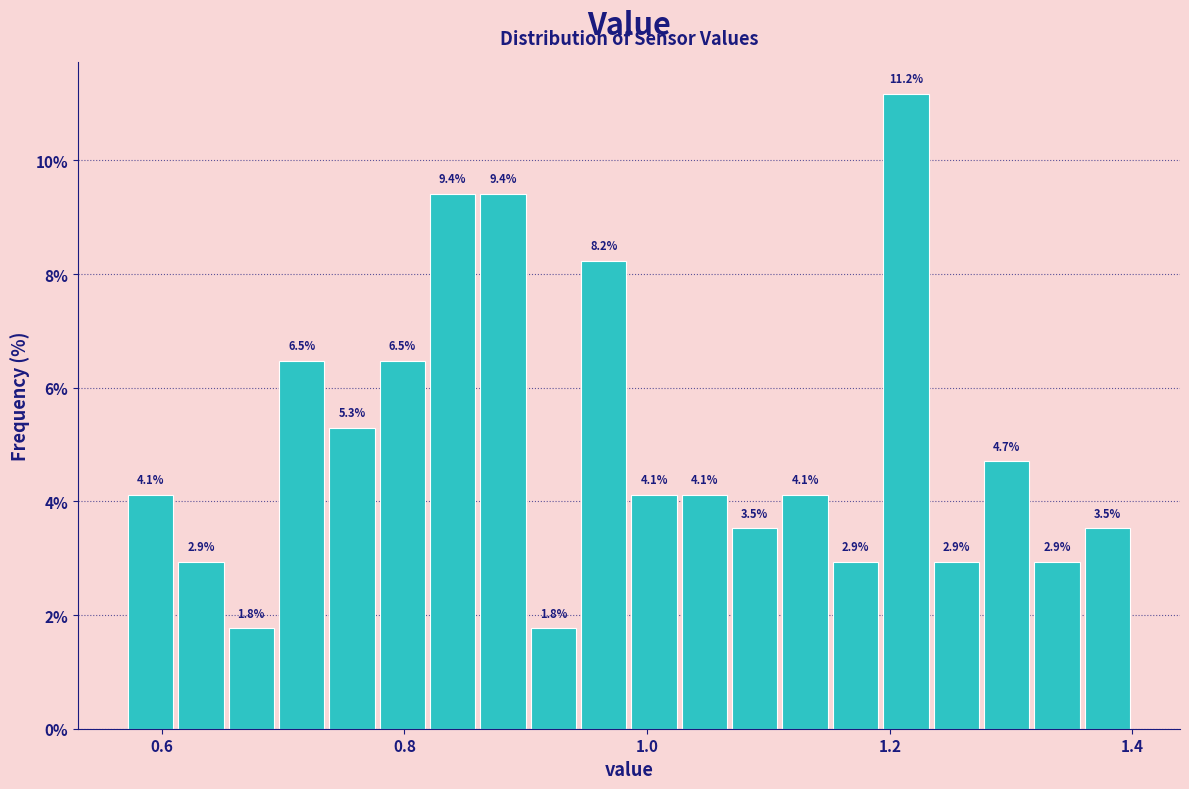

Read against the x-axis, roughly where is the centre of the tallest bar?

1.22